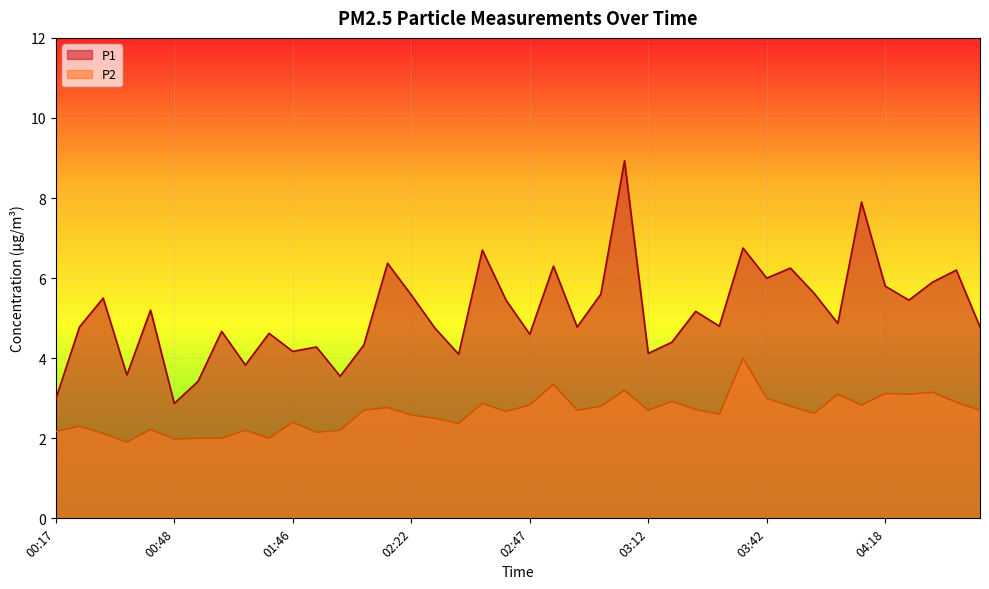

Reading left to right, what are all the values shown in this chart?

P1: 3.0	4.8	5.5	3.6	5.2	2.9	3.4	4.7	3.8	4.6	4.2	4.3	3.5	4.3	6.4	5.6	4.8	4.1	6.7	5.5	4.6	6.3	4.8	5.6	8.9	4.1	4.4	5.2	4.8	6.8	6.0	6.2	5.6	4.9	7.9	5.8	5.5	5.9	6.2	4.8
P2: 2.2	2.3	2.1	1.9	2.2	2.0	2.0	2.0	2.2	2.0	2.4	2.1	2.2	2.7	2.8	2.6	2.5	2.4	2.9	2.7	2.8	3.4	2.7	2.8	3.2	2.7	2.9	2.7	2.6	4.0	3.0	2.8	2.6	3.1	2.8	3.1	3.1	3.1	2.9	2.7